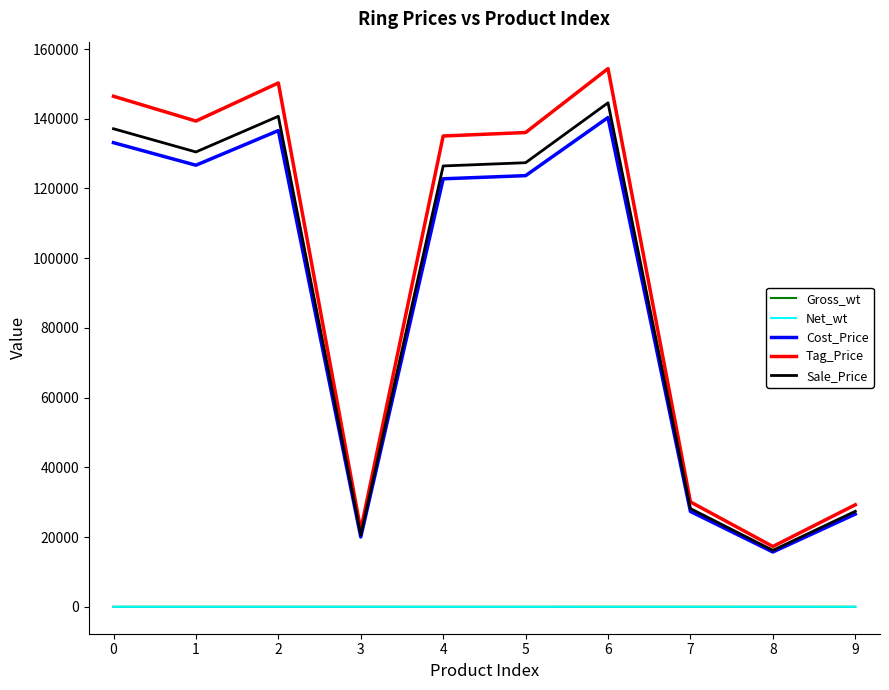

What is the difference between the second highest and second lowest values in the Cost_Price series?

116564.7